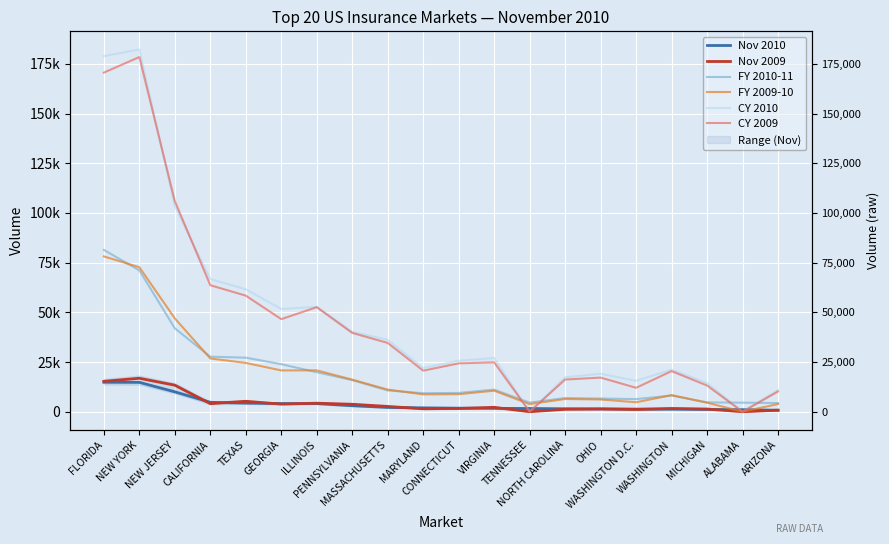

What are all the series names shown in the legend?

Nov 2010, Nov 2009, FY 2010-11, FY 2009-10, CY 2010, CY 2009